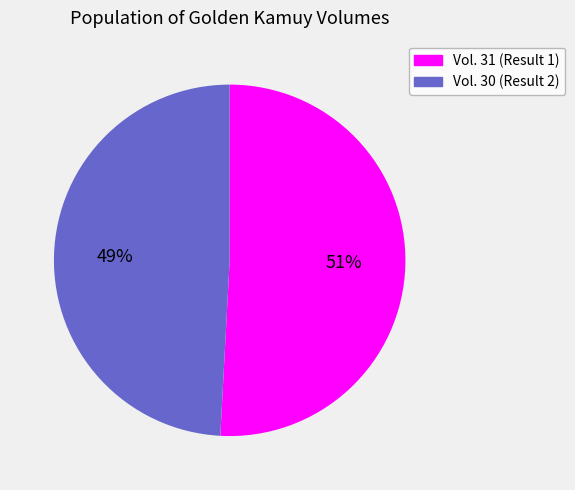

To the nearest percent, what is the average slice percentage?

50%